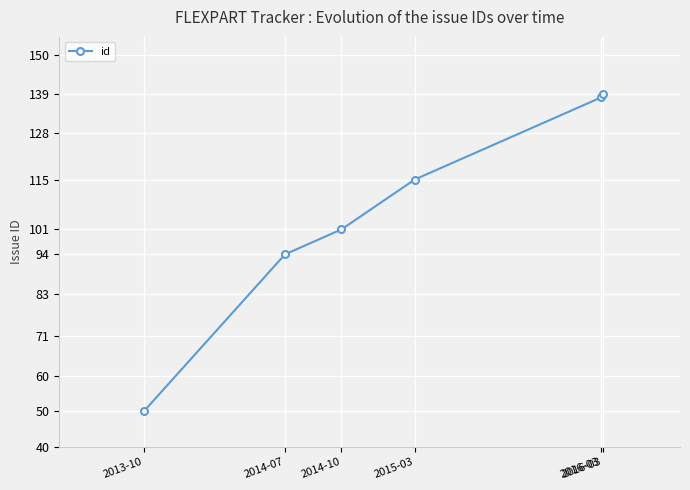

Reading right to left, extract all data points from this chart.

139	138	115	101	94	50